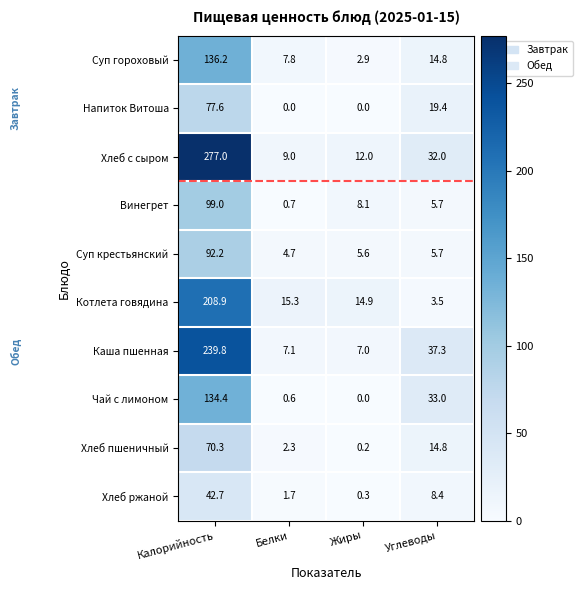

How many data points in Хлеб с сыром are less than 32?

2